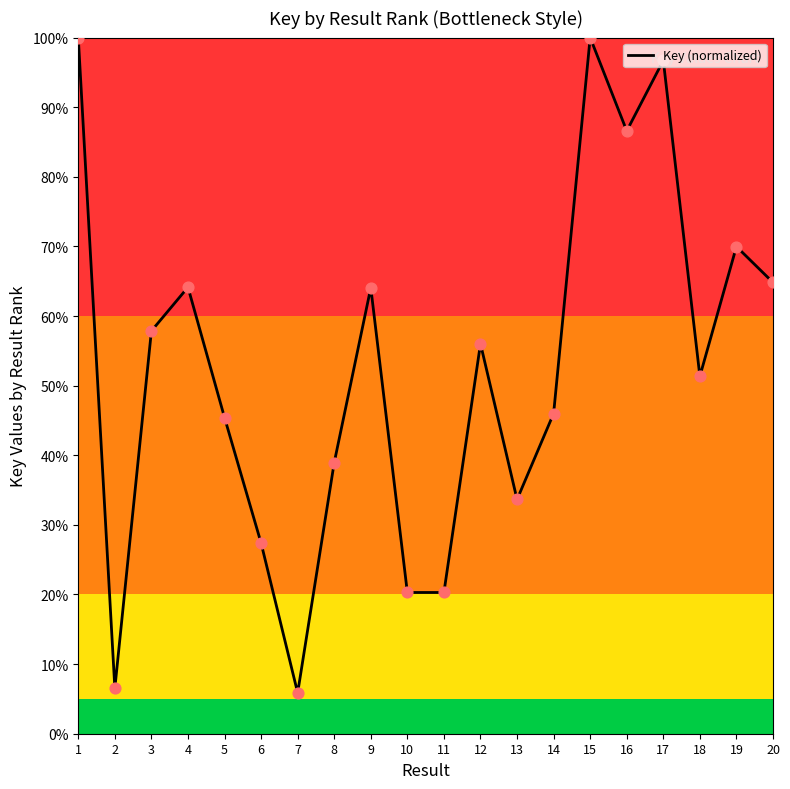

Between 17 and 1, which is larger?

1